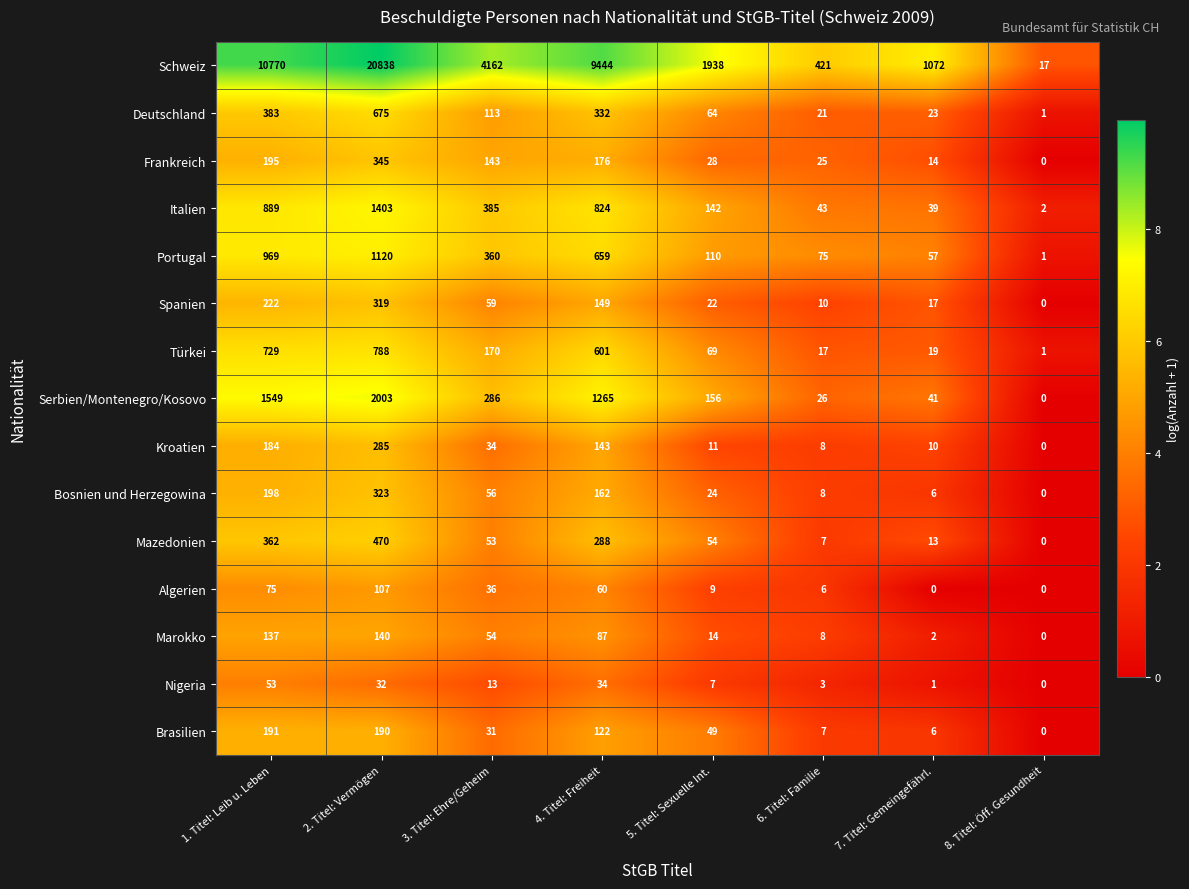

Which category has the lowest value in the Spanien series?

8. Titel: Öff. Gesundheit